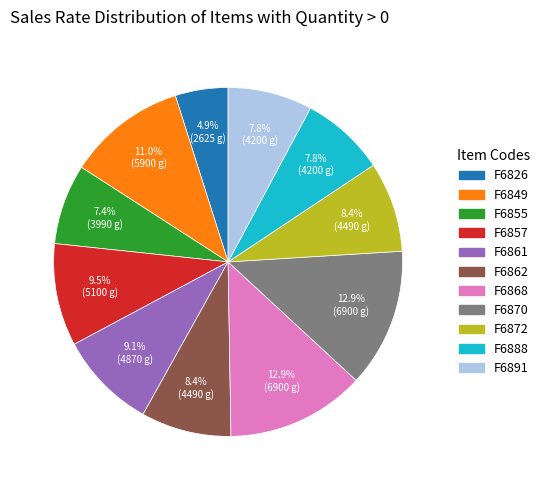

What is the smallest slice in the pie chart?

F6826